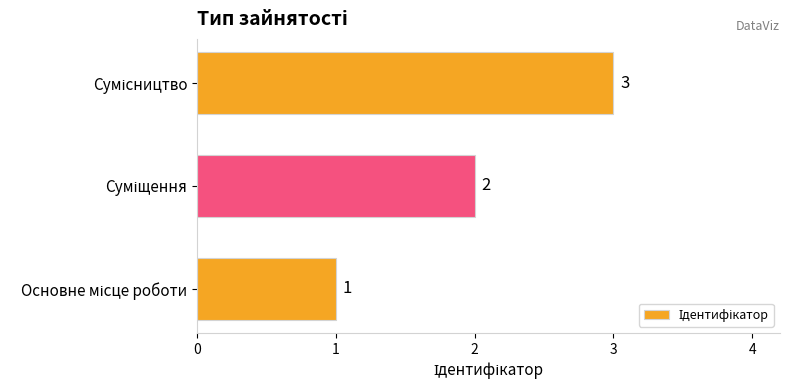

What is the sum of all values?

6